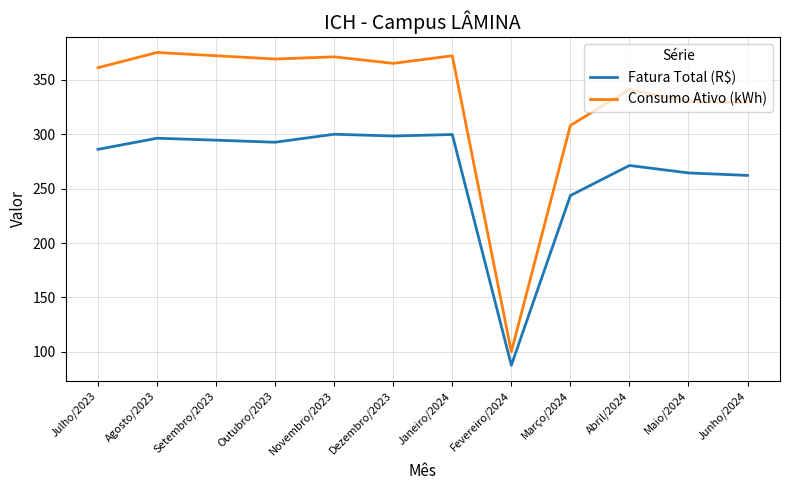

Between Julho/2023 and Abril/2024, which series saw the biggest shift?

Consumo Ativo (kWh)